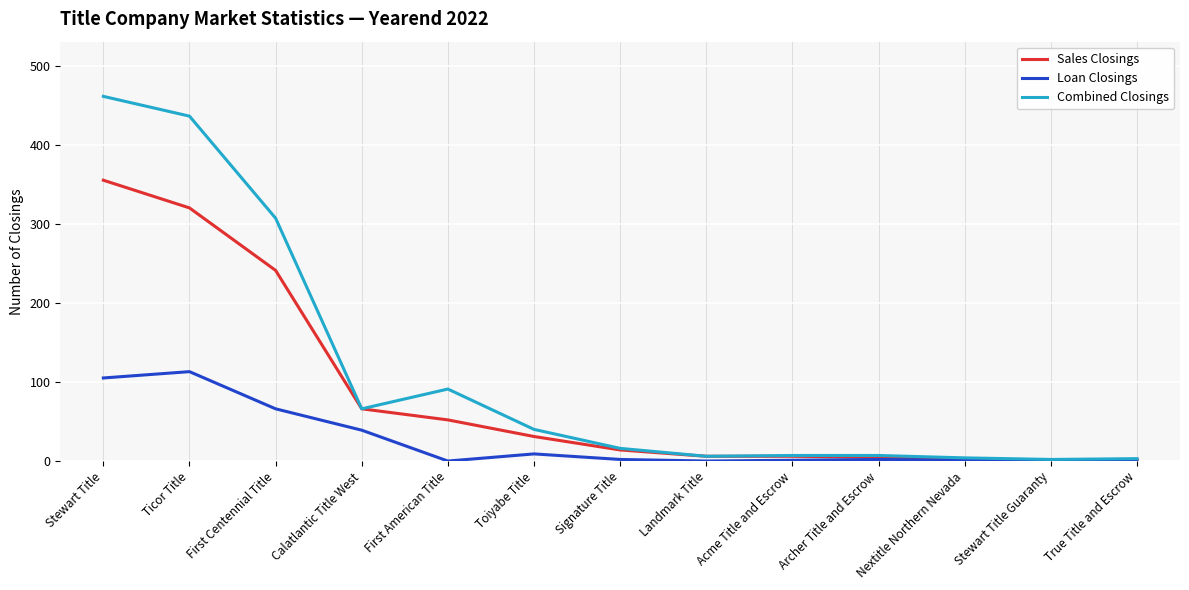

Rank the series by their maximum value, from lowest to highest.

Loan Closings, Sales Closings, Combined Closings